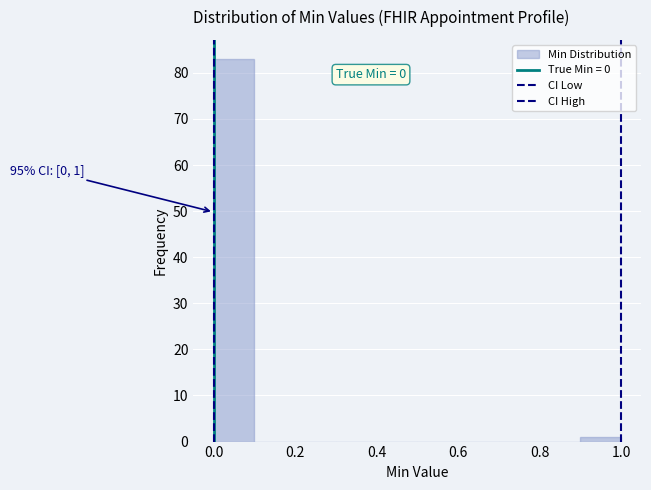

Over which range of the x-axis is the bar tallest?

0.0 to 0.1